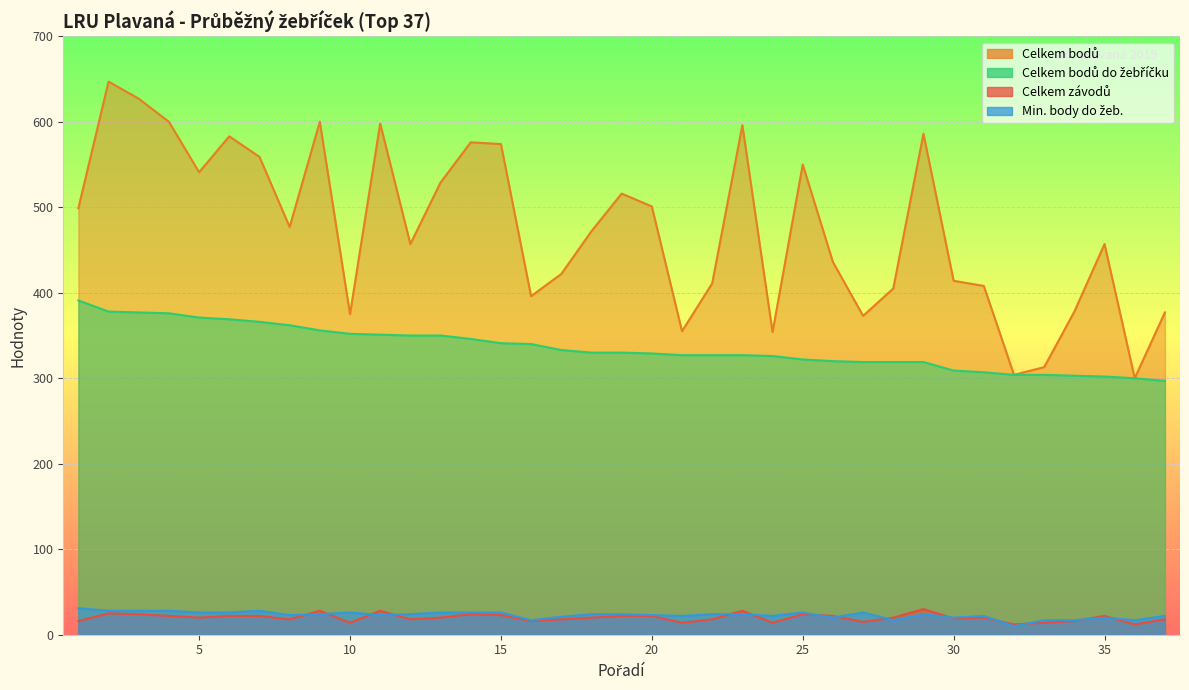

The value of Min. body do žeb. at 31 is 6. True or false?

False